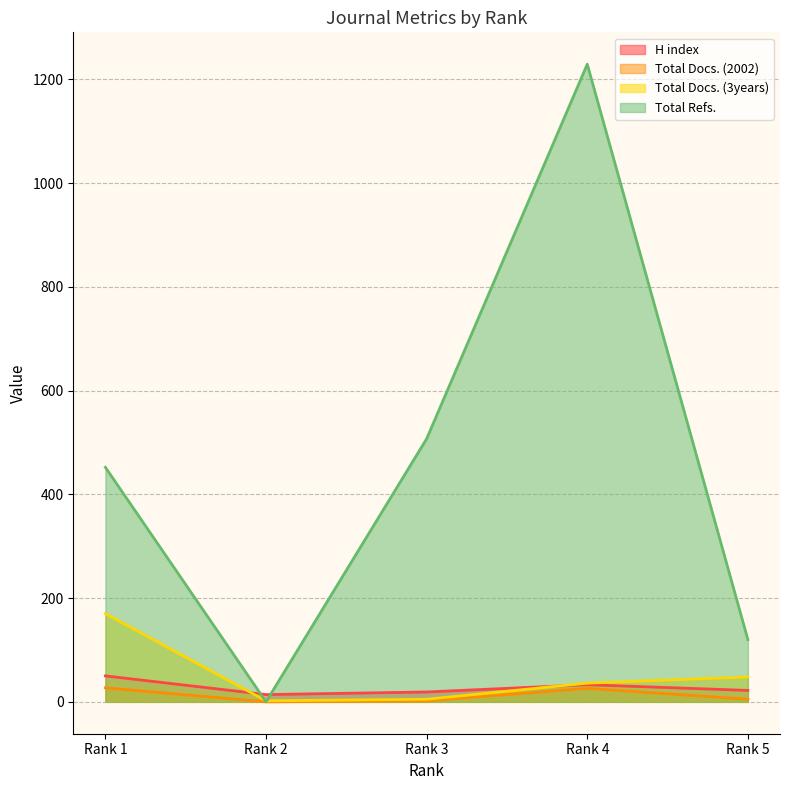

At which label does Total Docs. (2002) reach its minimum?

Rank 2